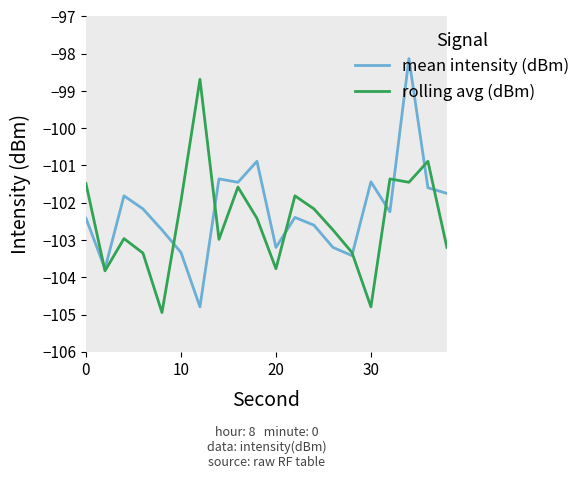

What is the sum of all rolling avg (dBm) values?

-2049.7